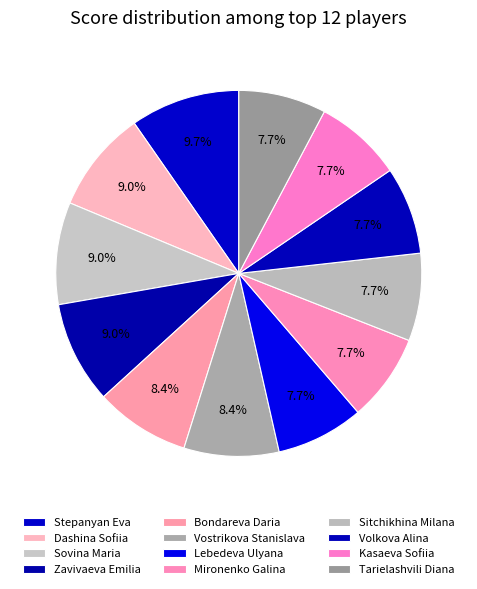

Is the sum of Lebedeva Ulyana and Tarielashvili Diana greater than half?

No